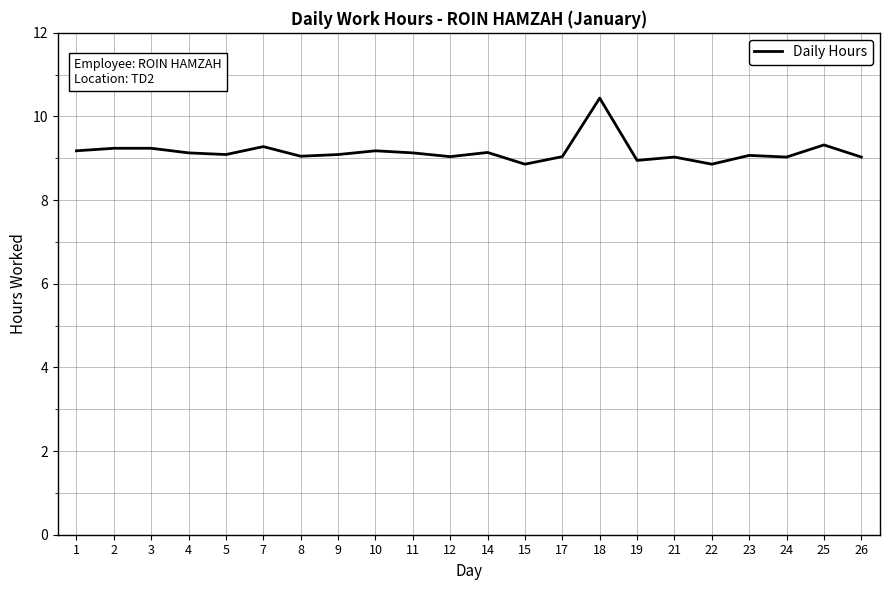

Which has a higher value, 15 or 24?

24